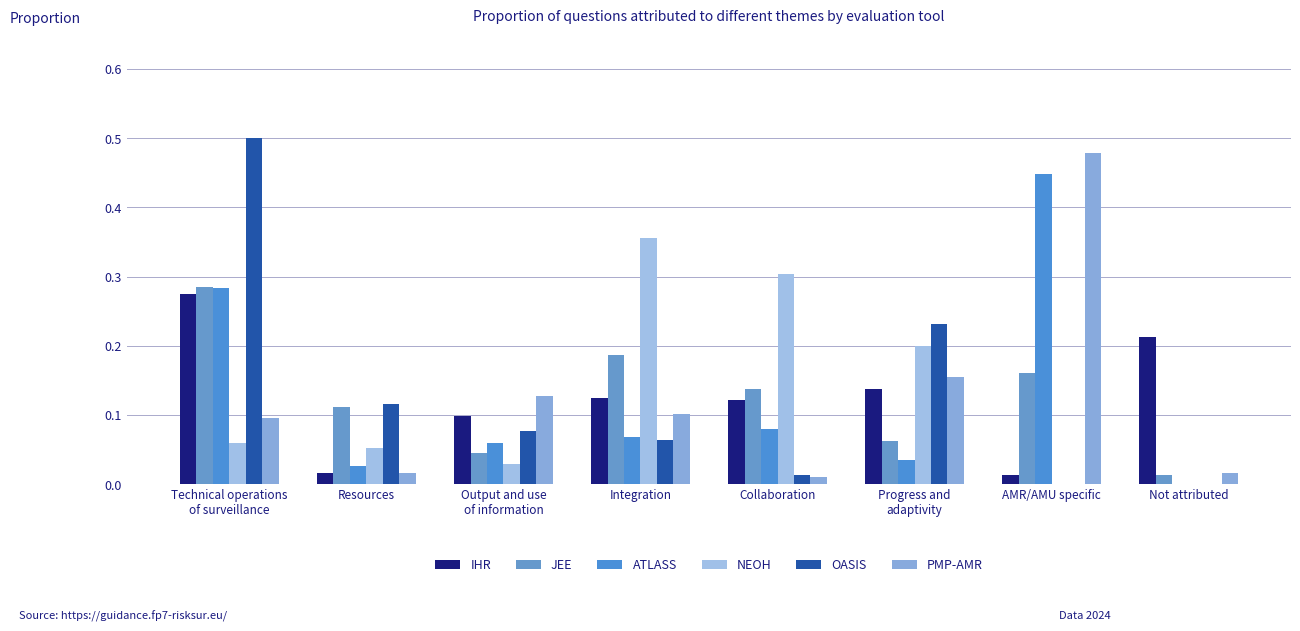

How many series are shown in this chart?

6